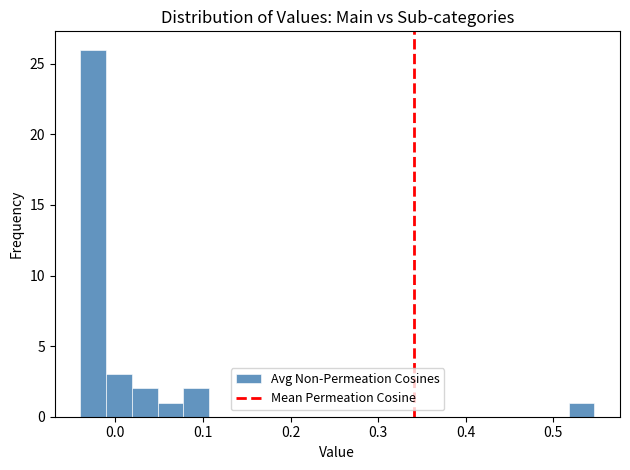

Around what value on the x-axis is the tallest bar? Give the approximate position of its centre, as read against the axis.

-0.03